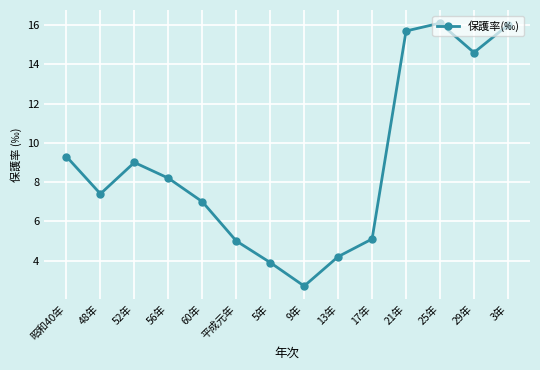

What is the label of the 5th point from the left?

60年